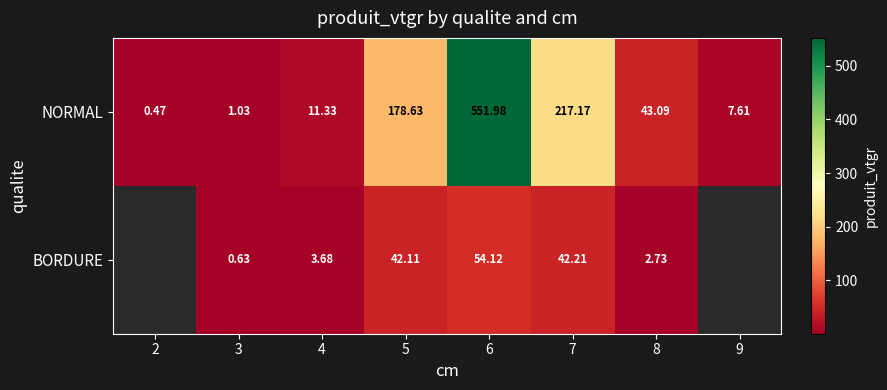

True or false: NORMAL has a value of 173.6 at 6.

False